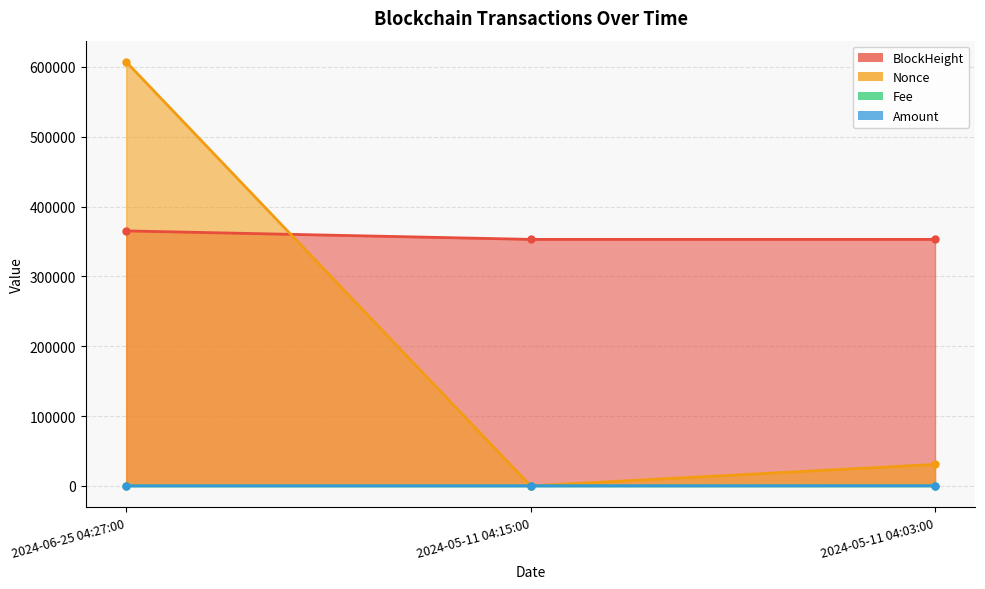

What is the difference between the highest and lowest values at 2024-05-11 04:15:00?

353019.0